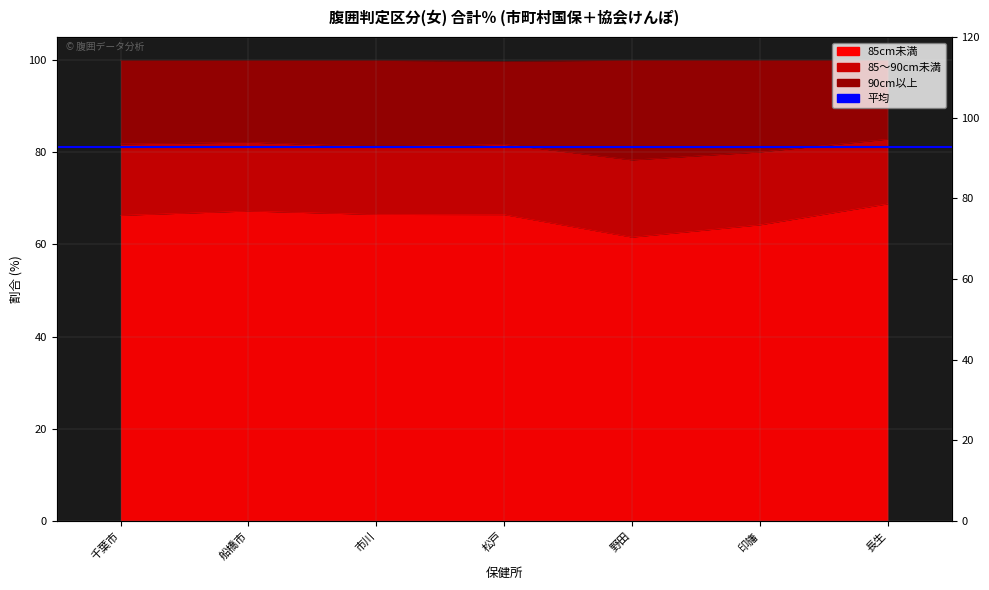

What is the maximum value for 85cm未満?

68.8